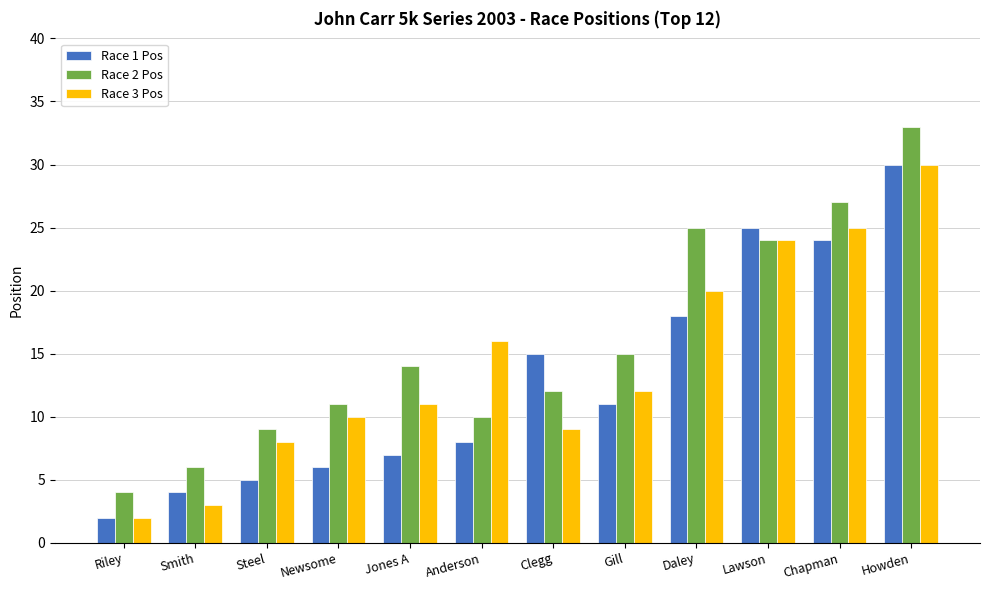

What is the sum of the Race 2 Pos values at Chapman and Howden?

60